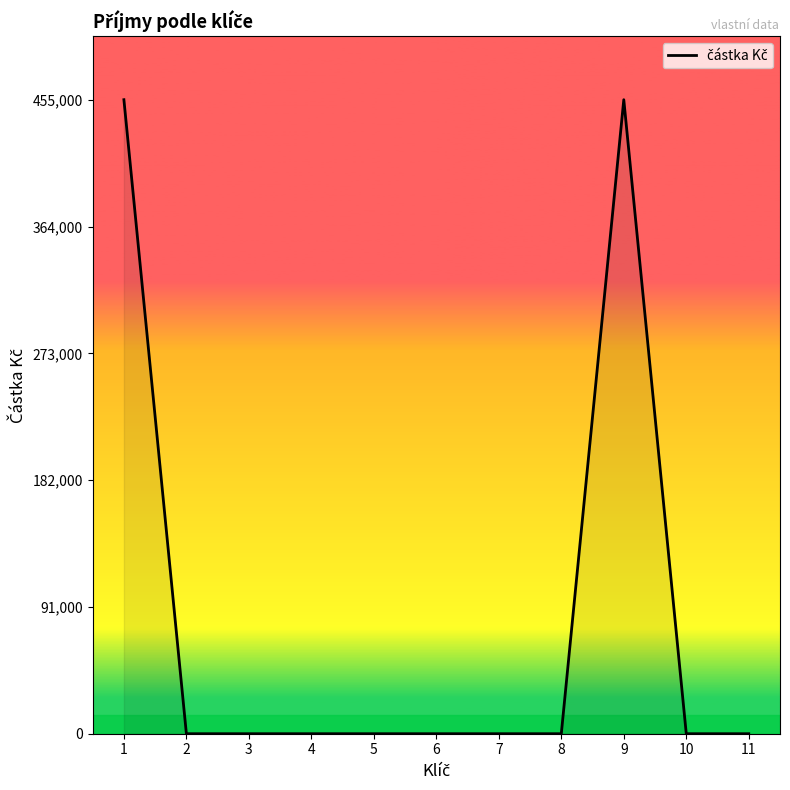

What is the change in value from 8 to 9?

+455000